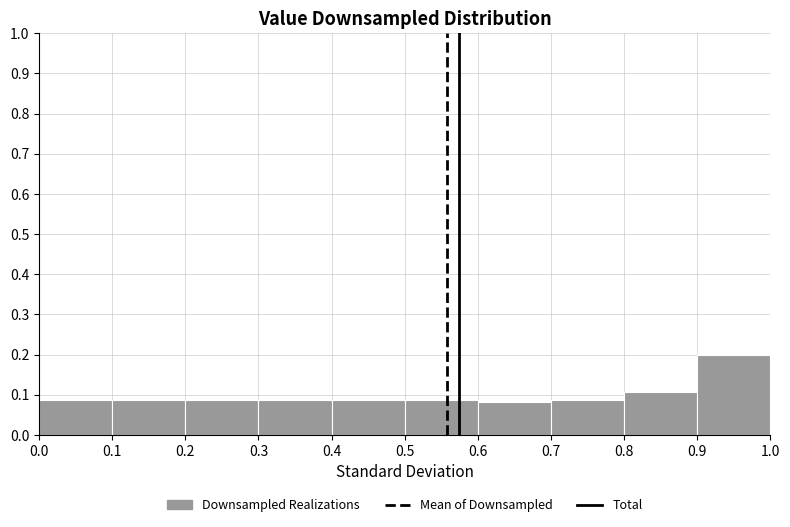

What is the height of the bar covering 0.2 to 0.3 on the x-axis? The values are not printed on the chart, so give them approximately, as read against the axis.

0.09